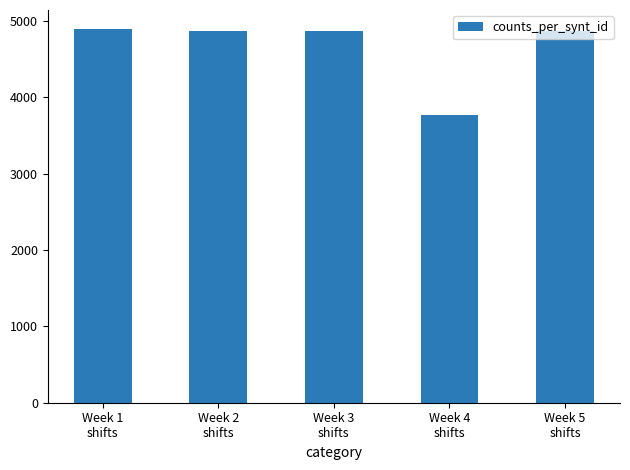

What is the maximum value shown in the chart?

4897